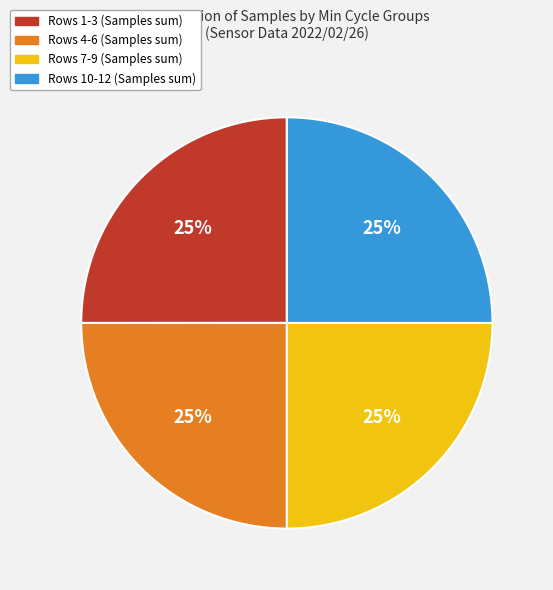

Is it true that Rows 7-9 (Samples sum) is 25% of the pie?

True